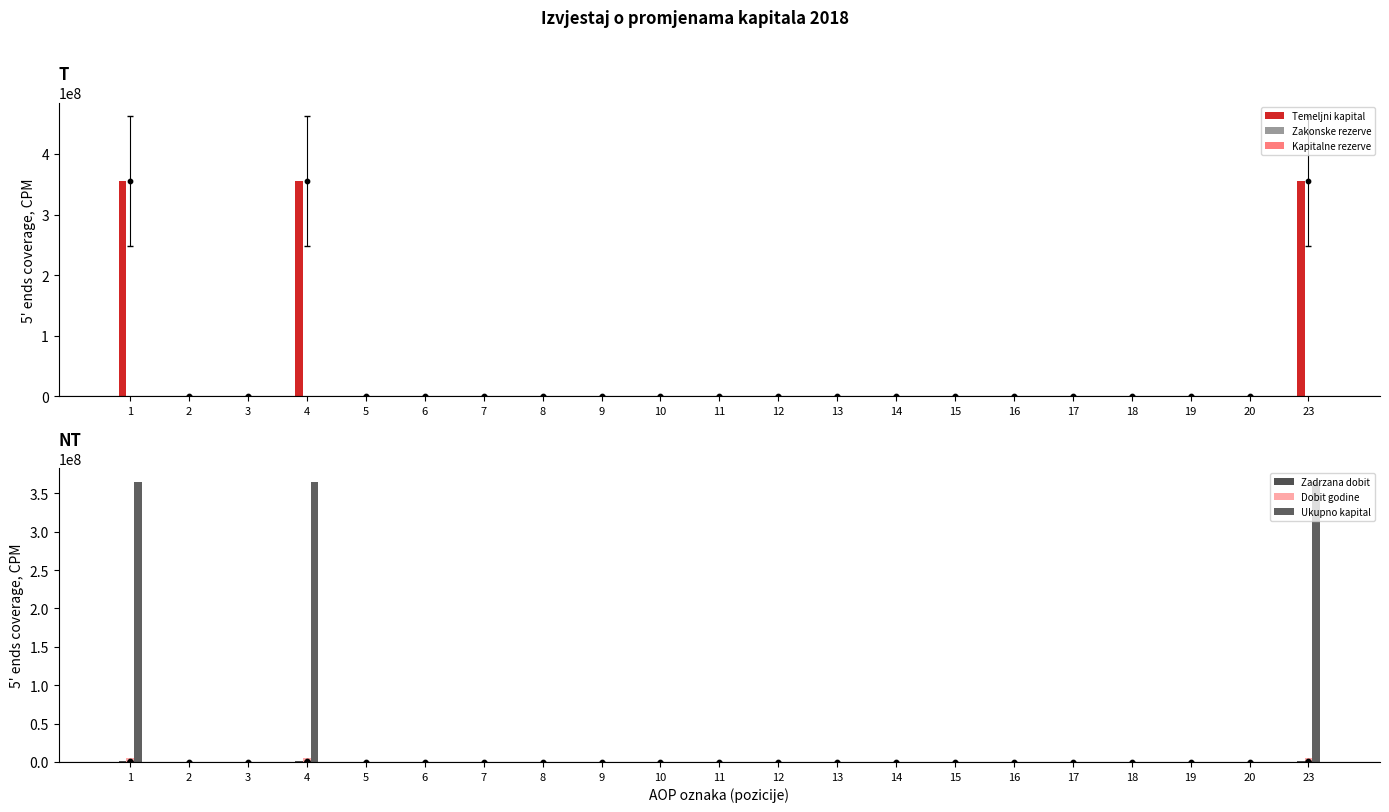

At which category is the sum across all series the highest?

1